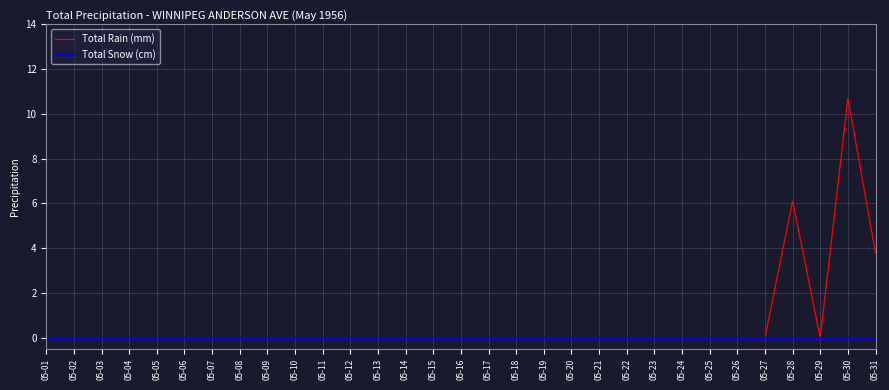

The Total Rain (mm) series shows 0.0 at 05-29. True or false?

True